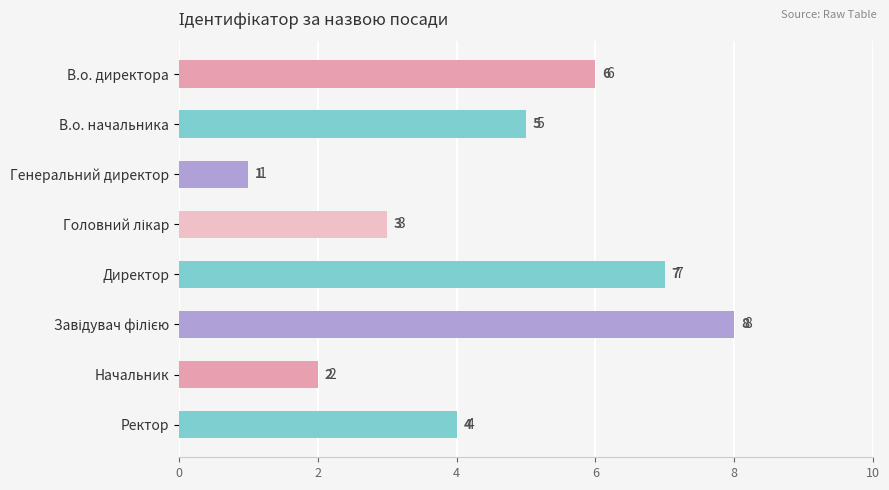

The chart shows a value of 4 at Ректор. True or false?

True